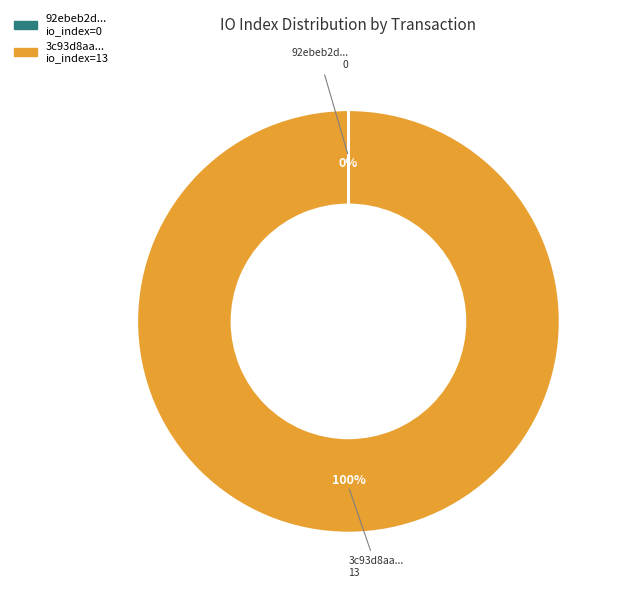

To the nearest percent, what is the average slice percentage?

50%